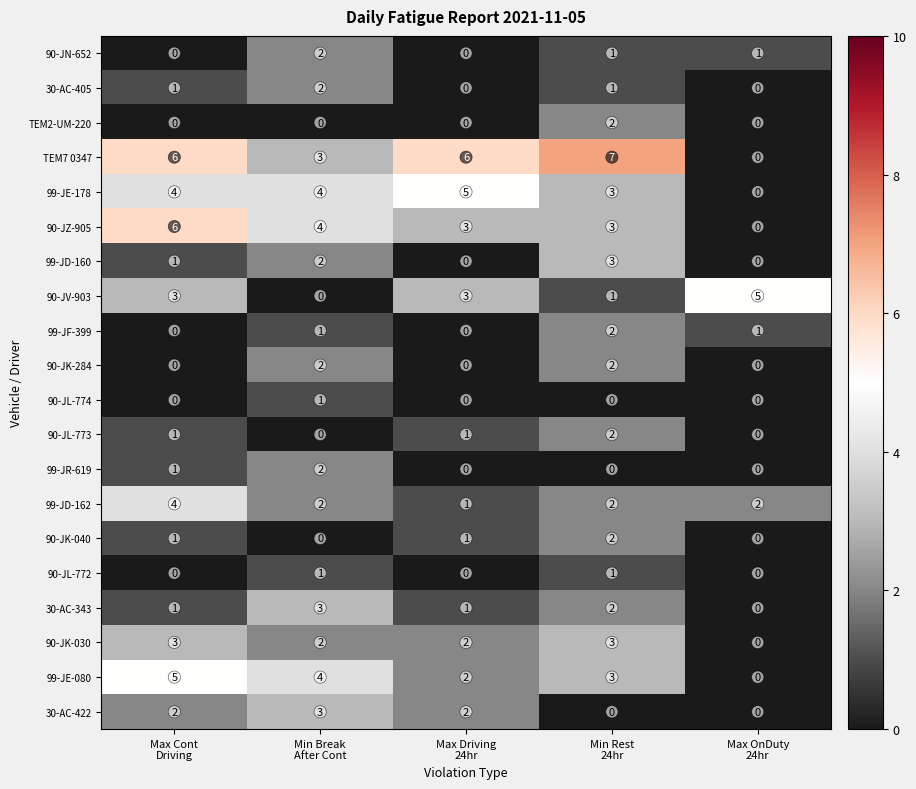

At which category is the sum across all series the highest?

Min Rest
24hr